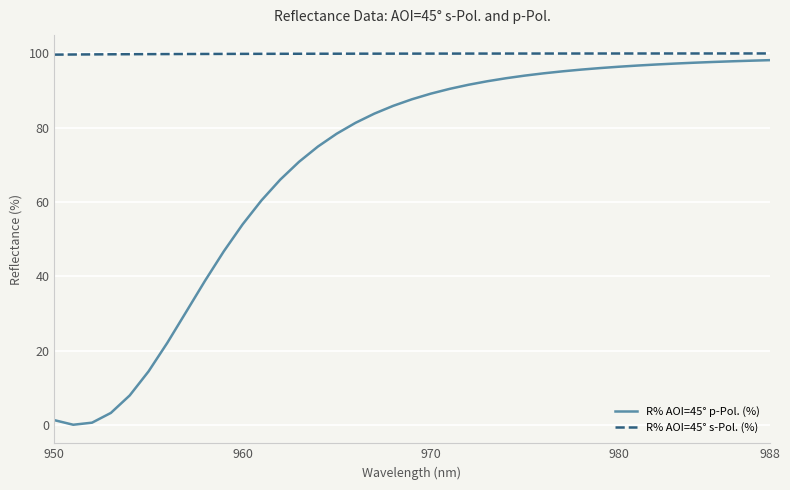

Which series has the largest total across all categories?

R% AOI=45° s-Pol. (%)